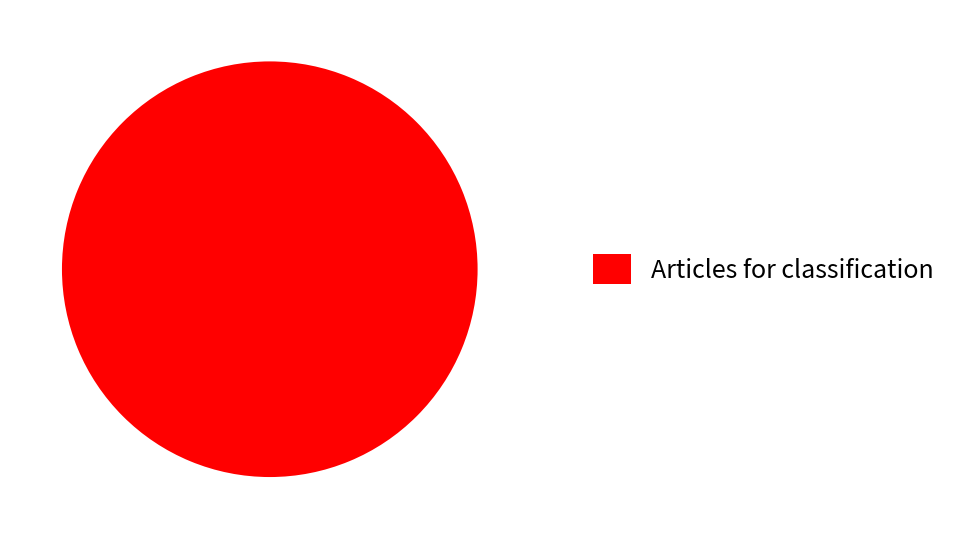

Rank the categories by value from lowest to highest.

Articles for classification